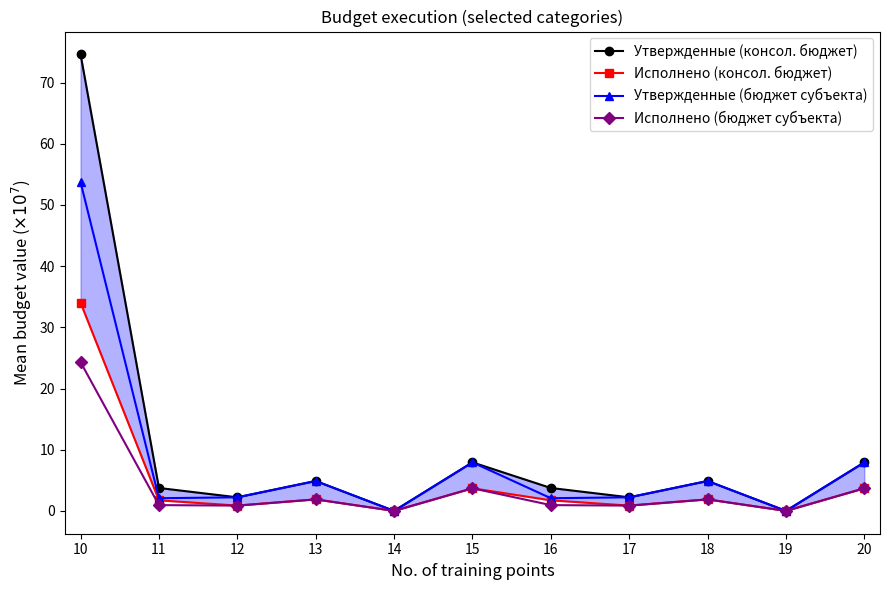

What value does the Исполнено (бюджет субъекта) series have at 12?

0.9